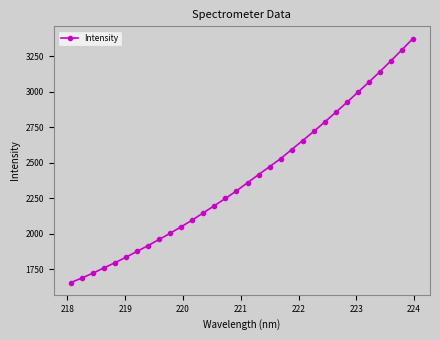

What is the smallest value displayed?

1657.5